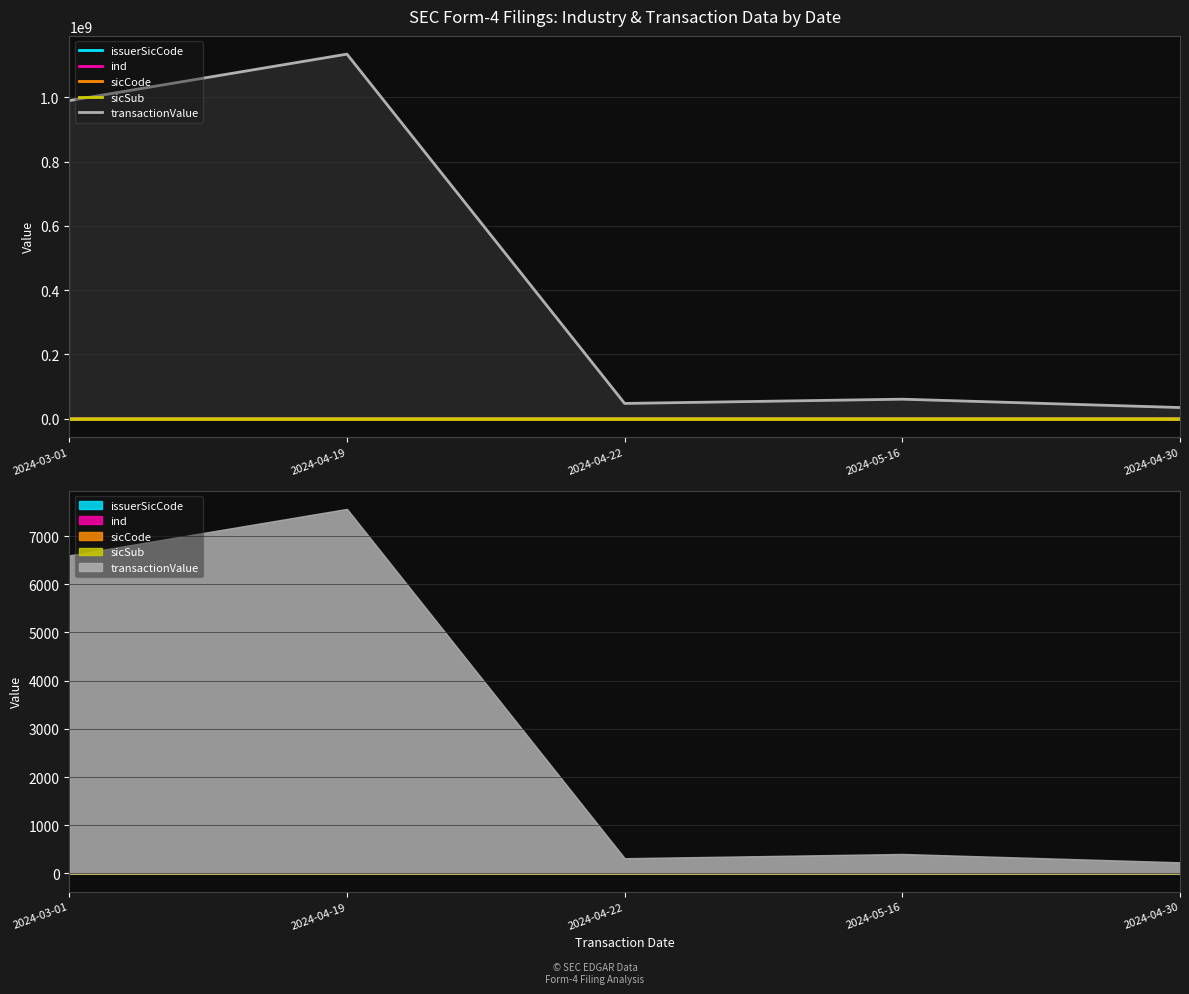

What is the label of the 4th point from the right?

2024-04-19